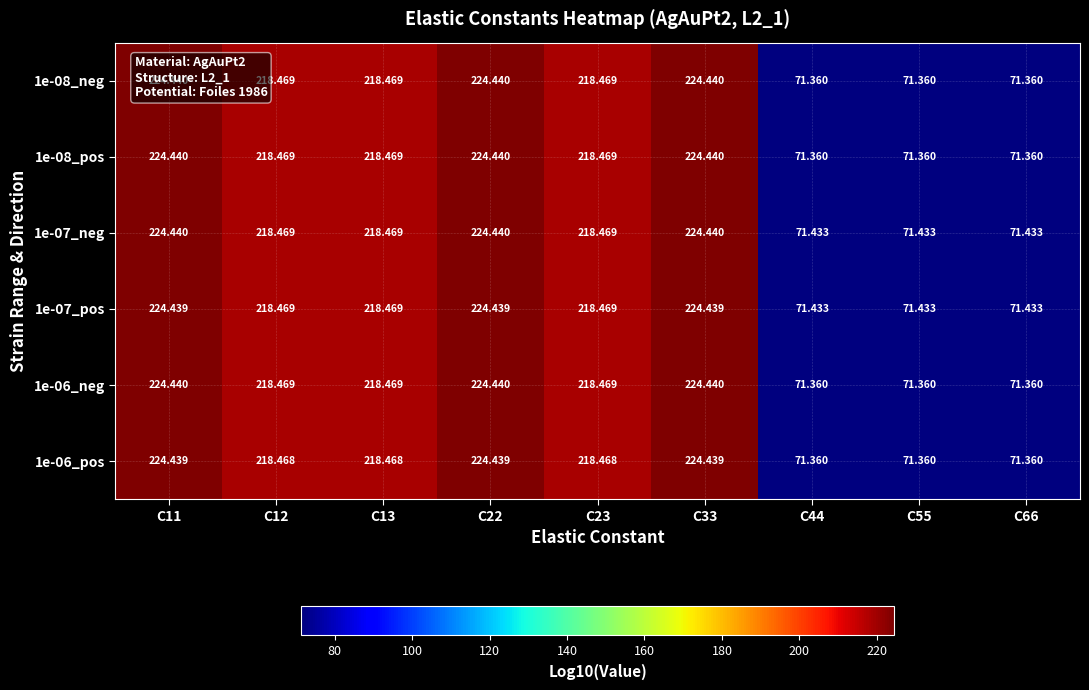

Count the number of categories in the chart.

9